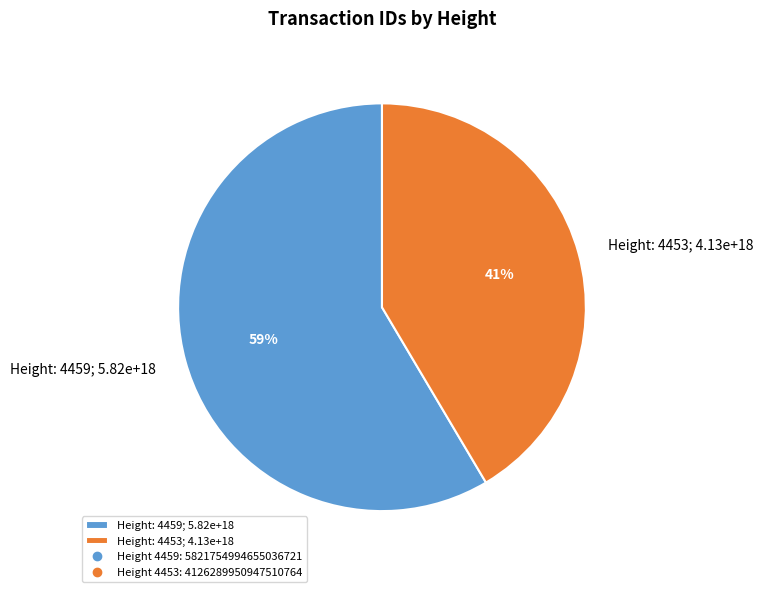

Which slice is the smallest?

Height: 4453; 4.13e+18